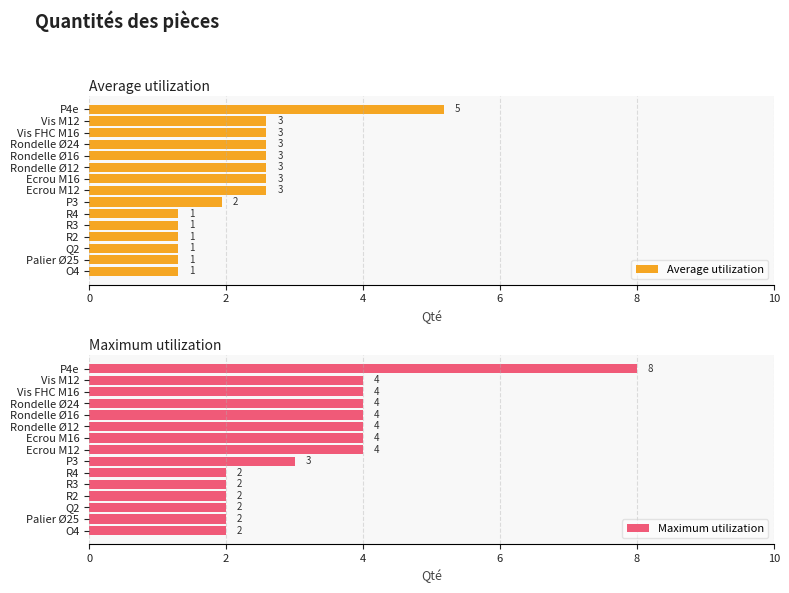

List the series in order of their peak value, lowest first.

Average utilization, Maximum utilization